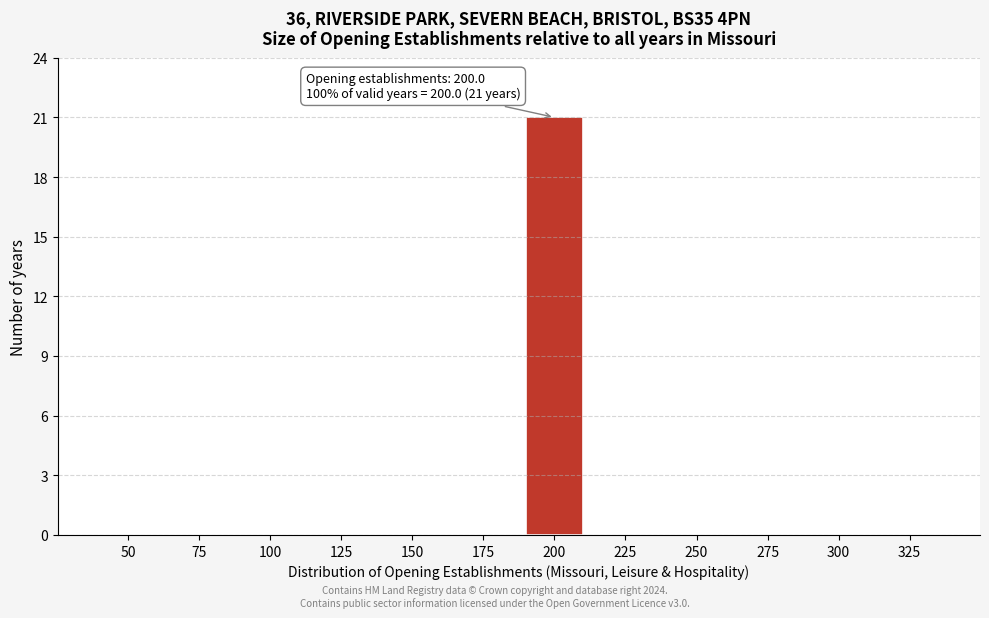

Reading left to right, transcribe all the data shown in this chart.

50=0	75=0	100=0	125=0	150=0	175=0	200=21	225=0	250=0	275=0	300=0	325=0